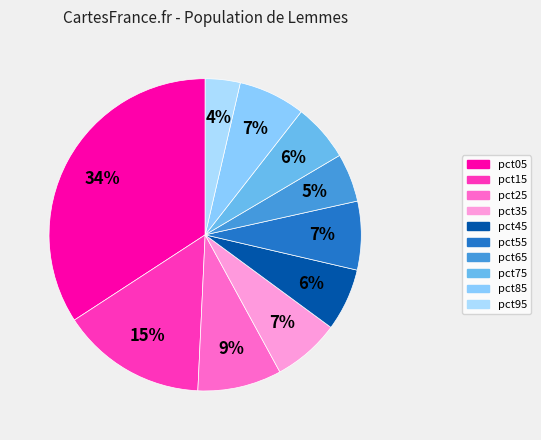

What percentage is NOT represented by pct95?

96.4%